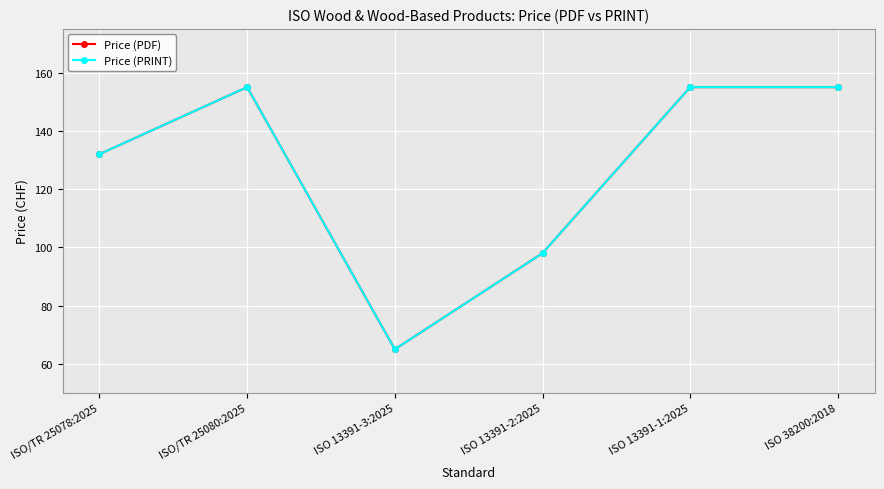

At which label does Price (PRINT) reach its minimum?

ISO 13391-3:2025